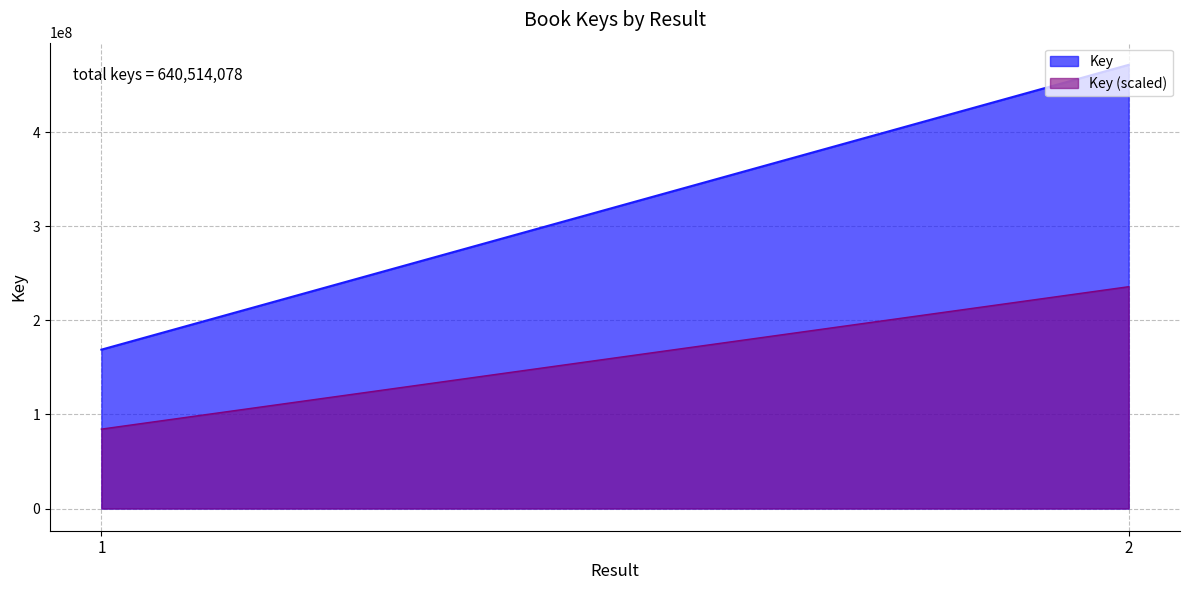

What value does the data have at 2, to the nearest 50?

471633000